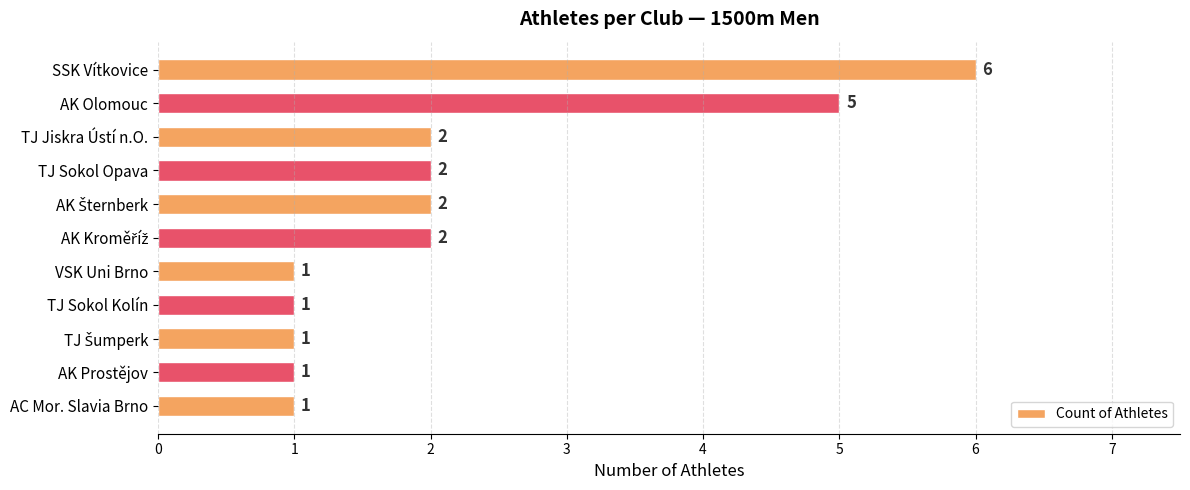

Reading bottom to top, extract all data points from this chart.

1	1	1	1	1	2	2	2	2	5	6